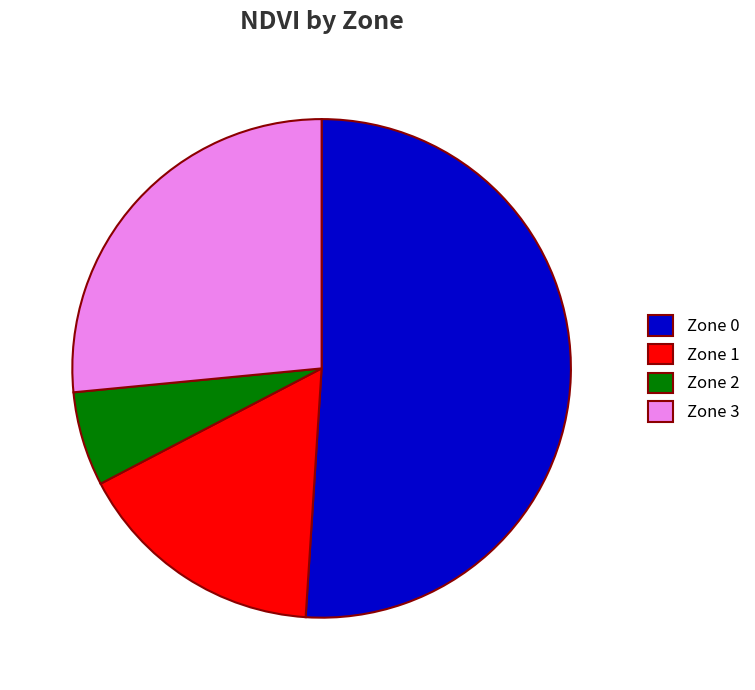

Rank the categories by value from lowest to highest.

Zone 2, Zone 1, Zone 3, Zone 0